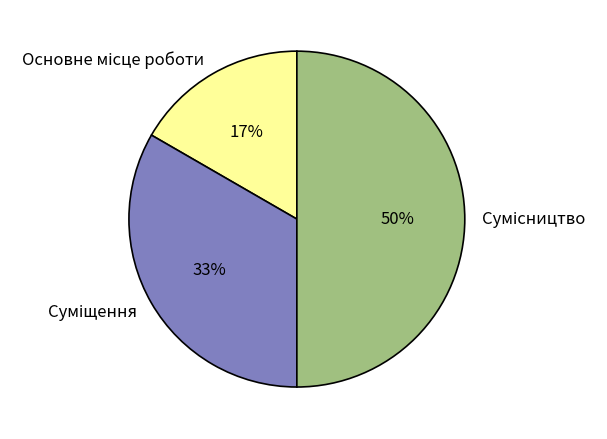

Count the number of slices in the pie.

3